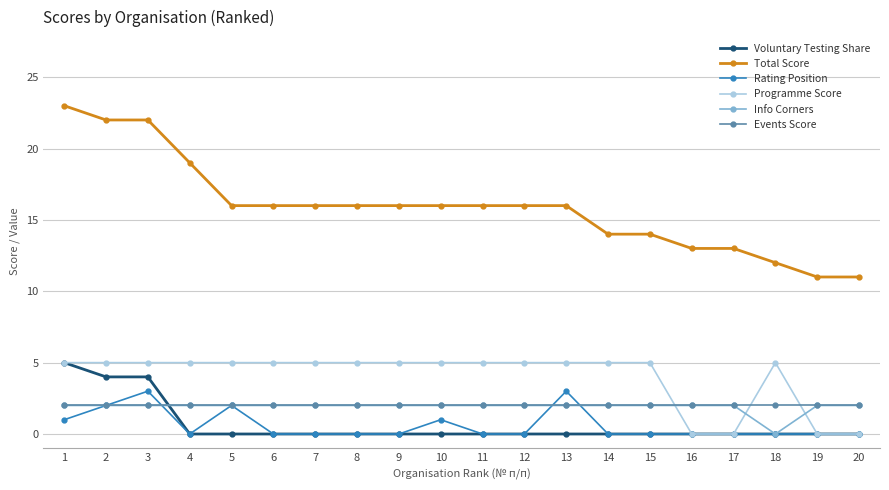

Which series has the widest spread of values?

Total Score